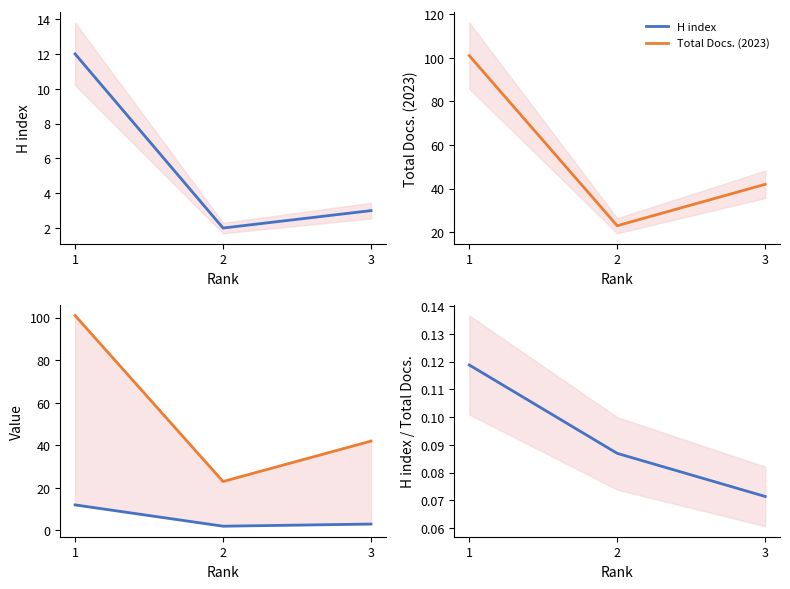

What is the minimum value for Total Docs. (2023)?

23.0